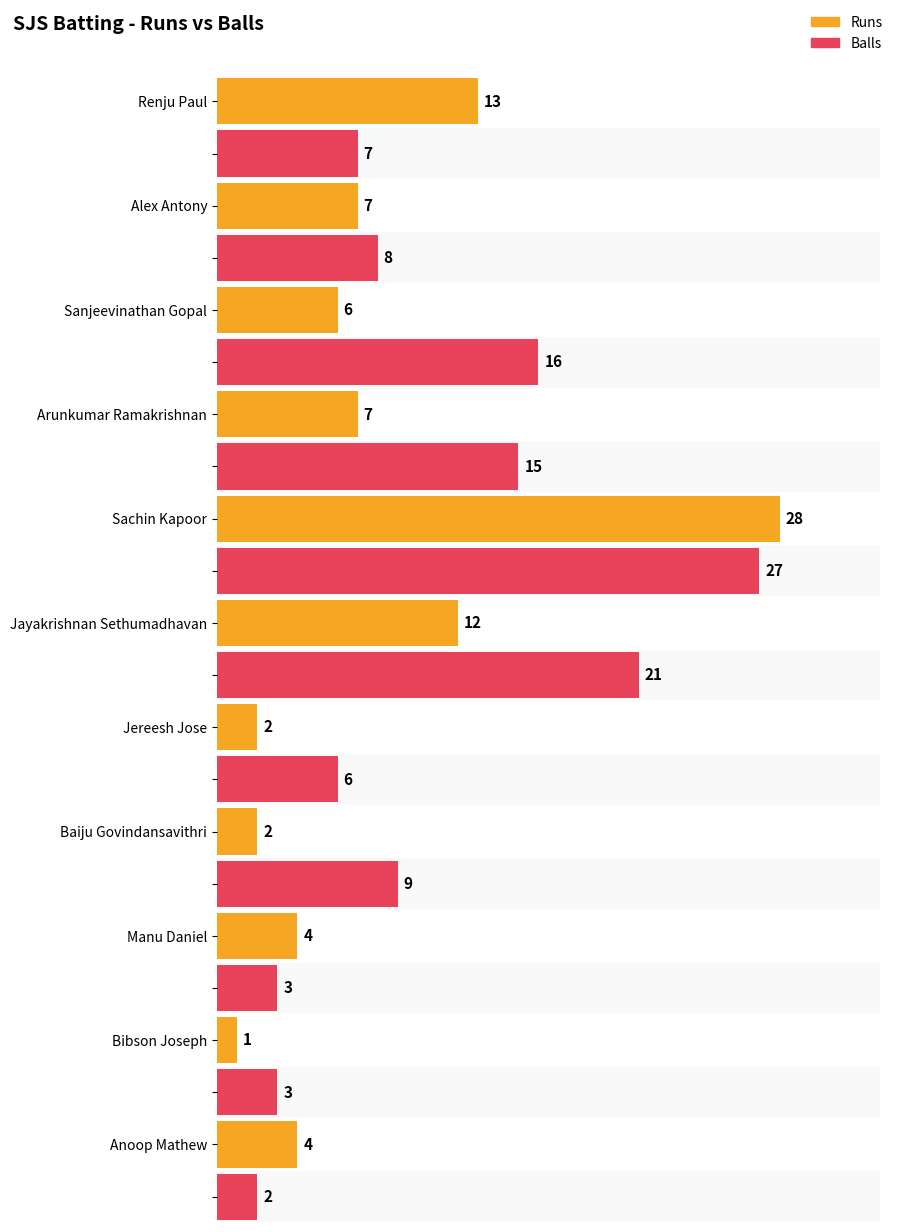

How many bars are there in total?

22